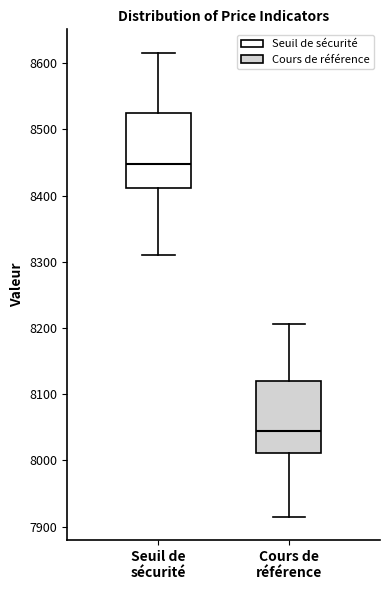

Which box's median line is the highest?

Seuil de sécurité